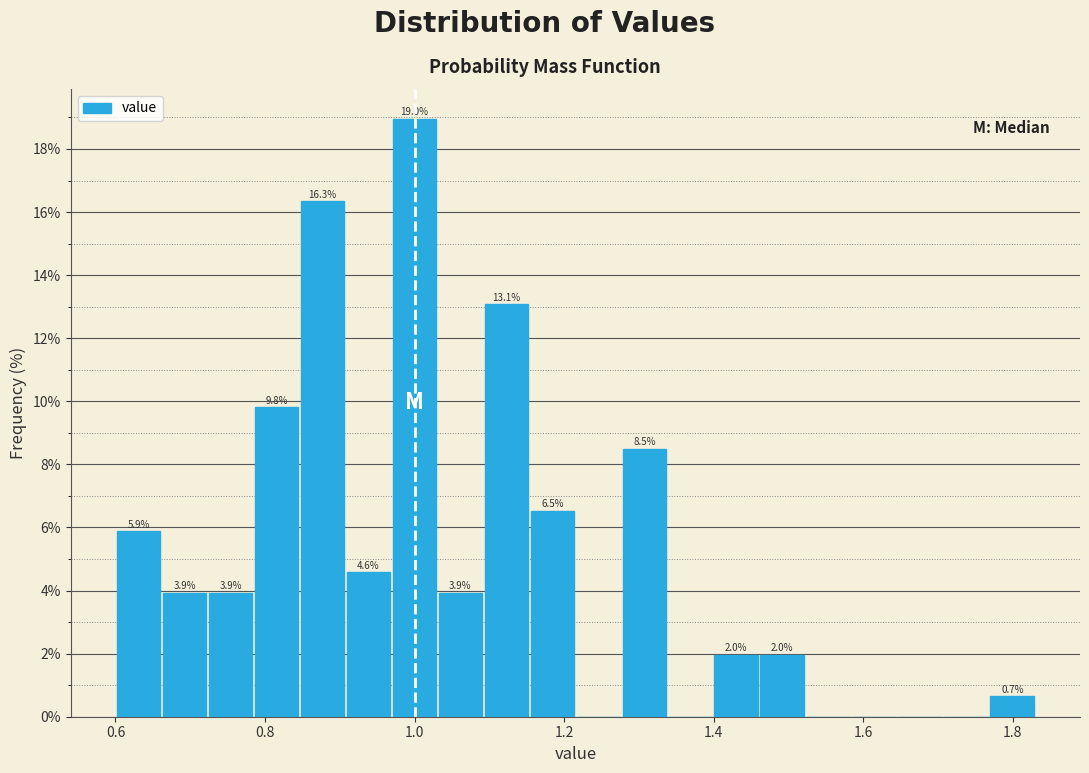

Read against the x-axis, roughly where is the centre of the tallest bar?

1.00